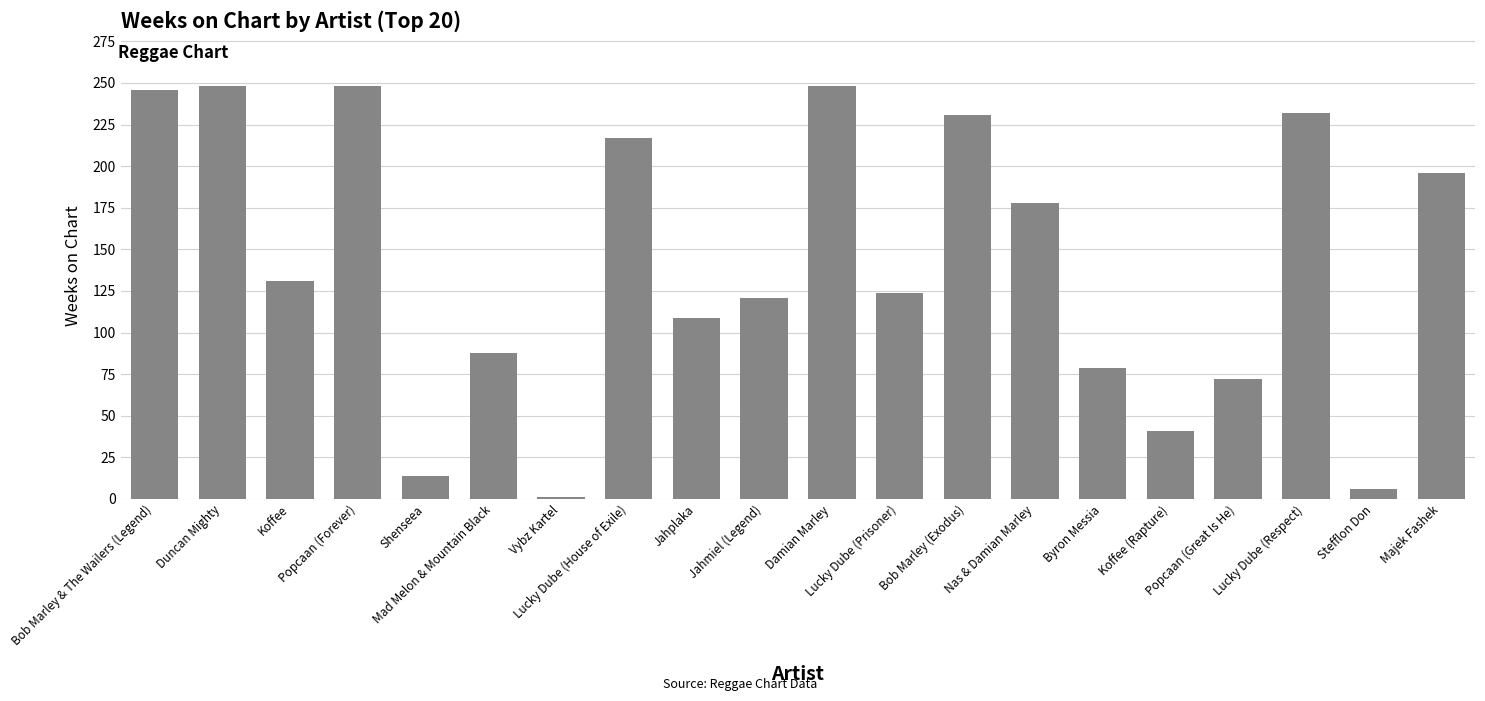

What is the label of the 10th bar from the left?

Jahmiel (Legend)